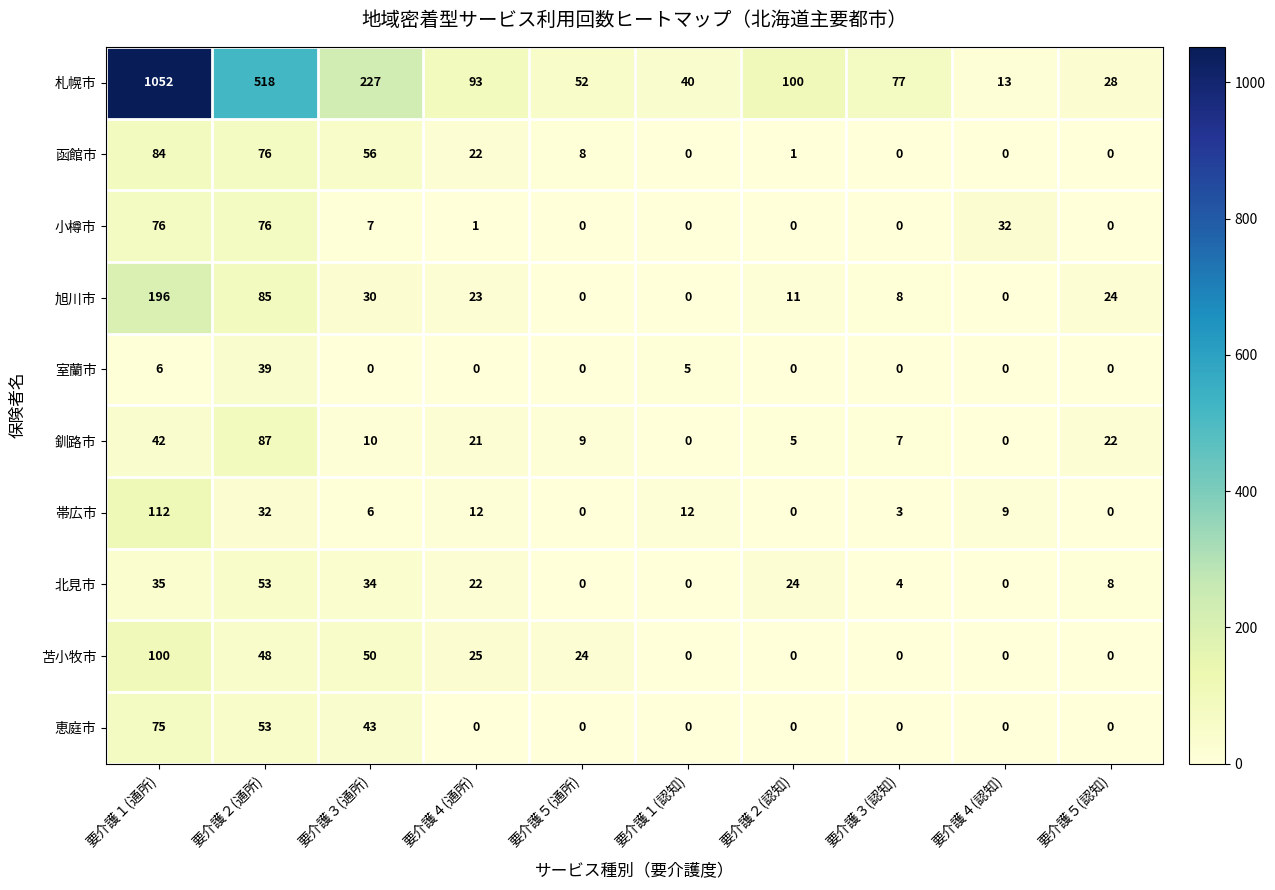

Between 要介護４(通所) and 要介護３(認知), which series saw the biggest shift?

苫小牧市